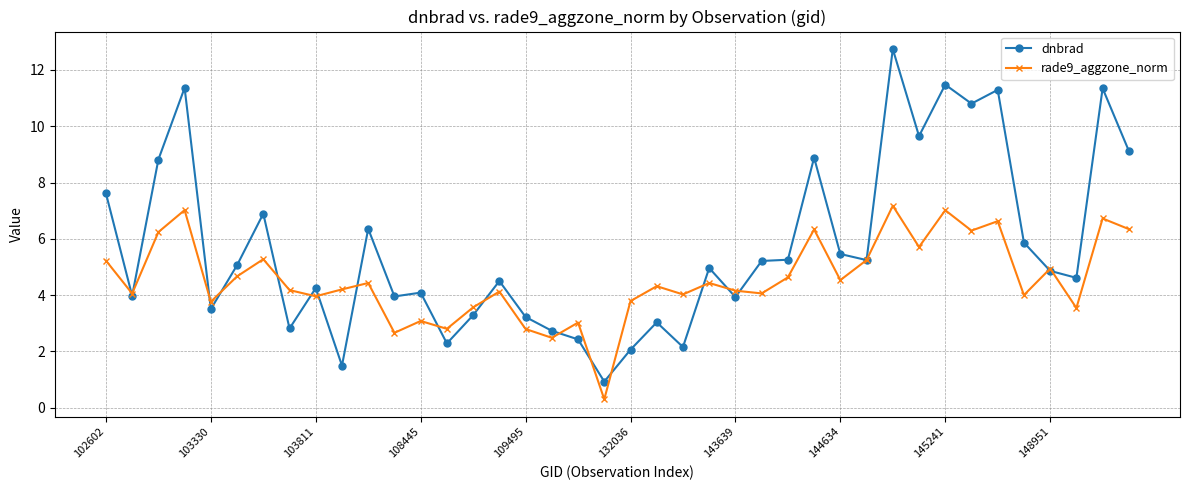

What is the average value of the dnbrad series?

5.7